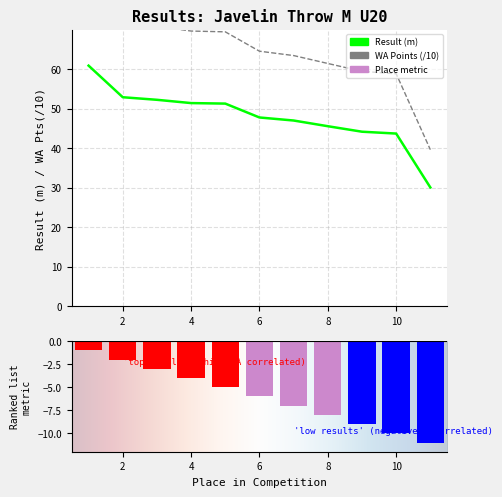

At which label does Place first exceed -6?

1